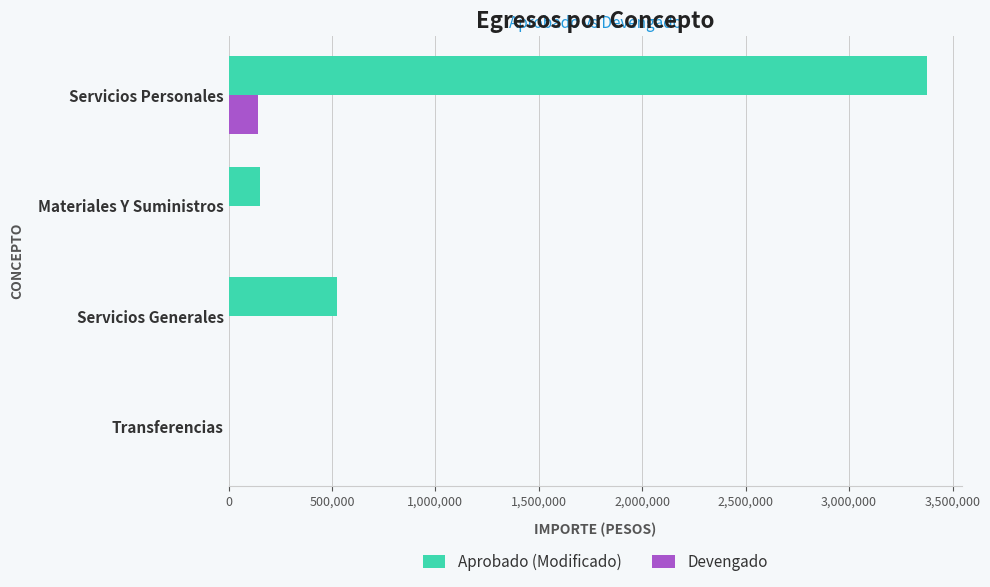

Is it true that Aprobado (Modificado) equals -1362072.9 at Transferencias?

False